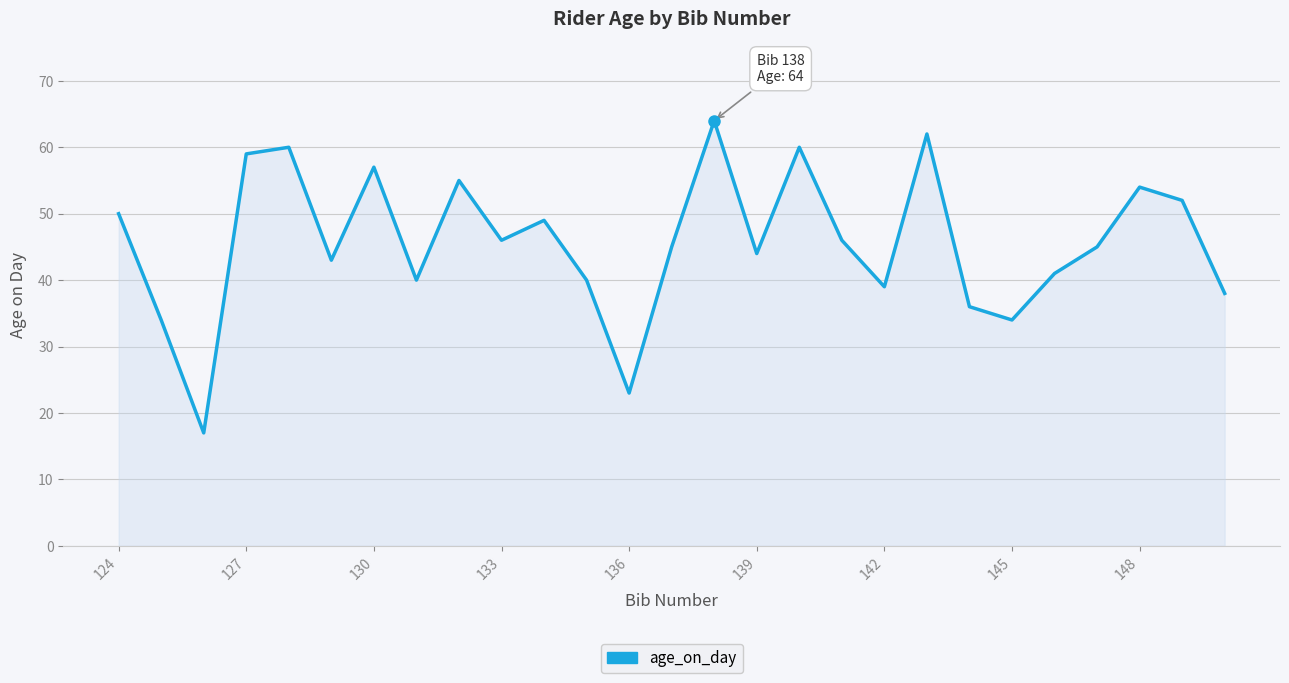

What is the minimum value shown in the chart?

17